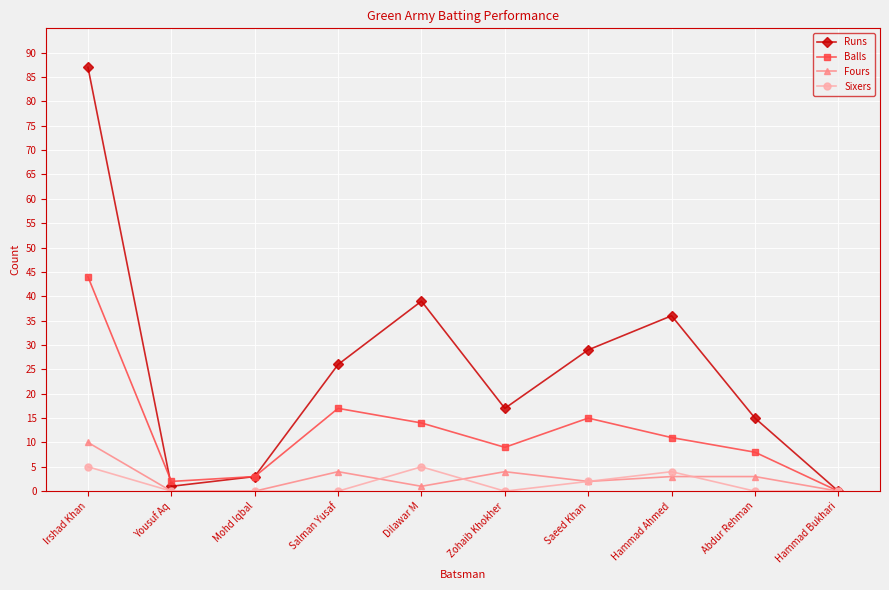

At Irshad Khan, list the series in order from smallest to largest.

Sixers, Fours, Balls, Runs